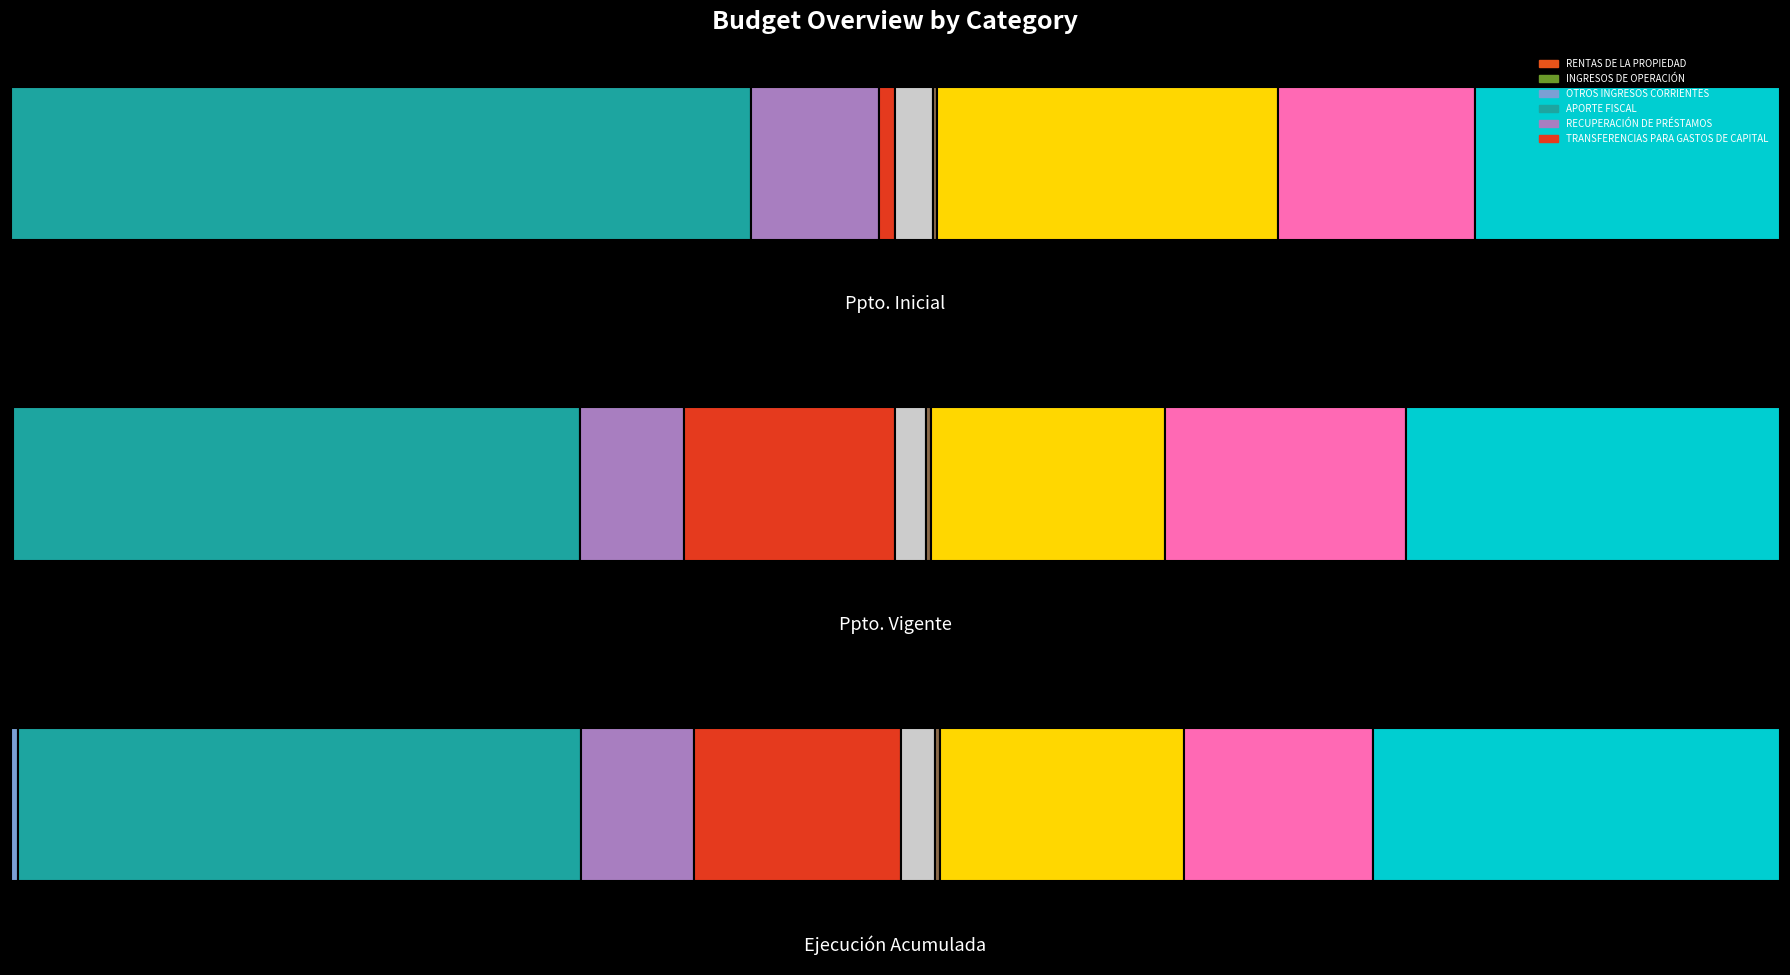

Reading left to right, transcribe all the data shown in this chart.

Presupuesto Inicial: RENTAS DE LA PROPIEDAD=43232	INGRESOS DE OPERACIÓN=20	OTROS INGRESOS CORRIENTES=50874	APORTE FISCAL=76454746	RECUPERACIÓN DE PRÉSTAMOS=13192492	TRANSFERENCIAS PARA GASTOS DE CAPITAL=1638985	GASTOS EN PERSONAL=3907035	BIENES Y SERVICIOS DE CONSUMO=489212	INICIATIVAS DE INVERSIÓN=35181732	PRÉSTAMOS=20354398	TRANSFERENCIAS DE CAPITAL=31468883
Presupuesto Vigente: RENTAS DE LA PROPIEDAD=5020	INGRESOS DE OPERACIÓN=60020	OTROS INGRESOS CORRIENTES=313341	APORTE FISCAL=72369772	RECUPERACIÓN DE PRÉSTAMOS=13288230	TRANSFERENCIAS PARA GASTOS DE CAPITAL=26943269	GASTOS EN PERSONAL=3897993	BIENES Y SERVICIOS DE CONSUMO=632279	INICIATIVAS DE INVERSIÓN=29916675	PRÉSTAMOS=30685093	TRANSFERENCIAS DE CAPITAL=47720605
Ejecución Acumulada al Cuarto Trimestre: RENTAS DE LA PROPIEDAD=4555	INGRESOS DE OPERACIÓN=75634	OTROS INGRESOS CORRIENTES=868981	APORTE FISCAL=65665800	RECUPERACIÓN DE PRÉSTAMOS=13263146	TRANSFERENCIAS PARA GASTOS DE CAPITAL=24175616	GASTOS EN PERSONAL=3898003	BIENES Y SERVICIOS DE CONSUMO=581453	INICIATIVAS DE INVERSIÓN=28537218	PRÉSTAMOS=22054727	TRANSFERENCIAS DE CAPITAL=47466038